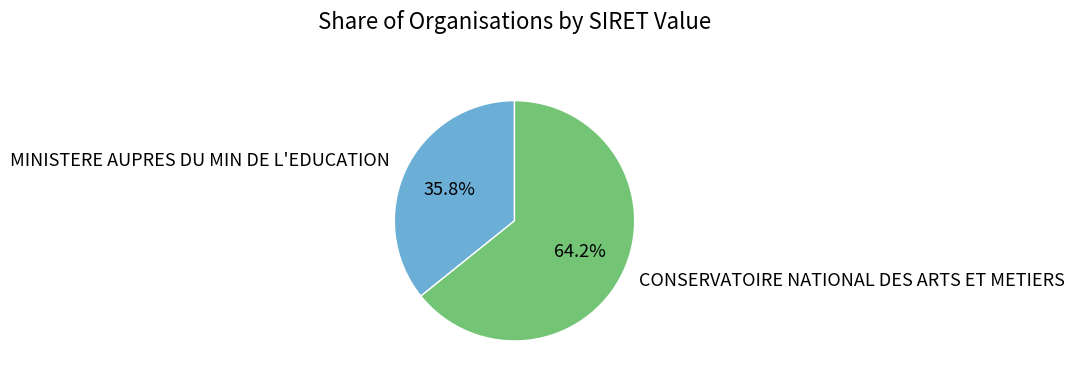

Which has a higher value, MINISTERE AUPRES DU MIN DE L'EDUCATION or CONSERVATOIRE NATIONAL DES ARTS ET METIERS?

CONSERVATOIRE NATIONAL DES ARTS ET METIERS